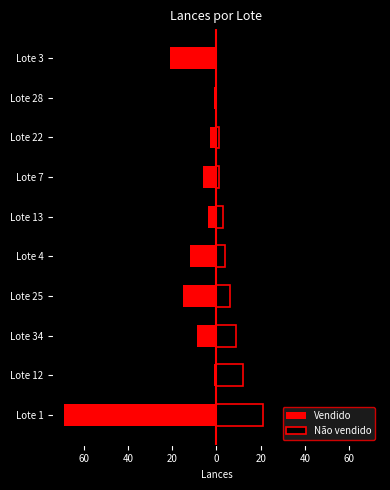

Rank the series at Lote 25 from highest to lowest value.

Não vendido, Vendido